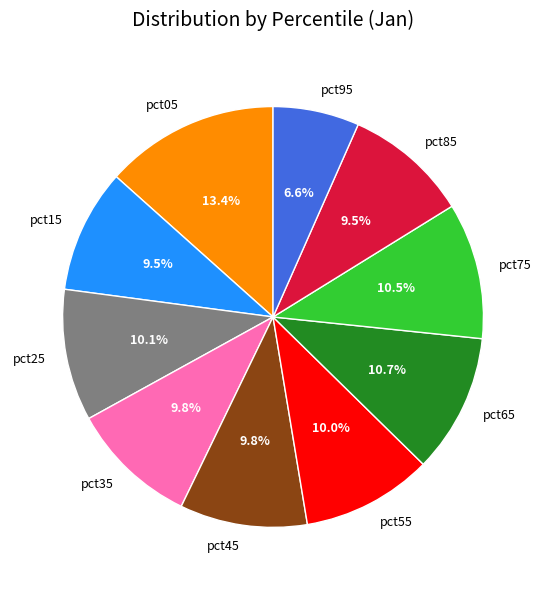

How many slices are in this pie chart?

10